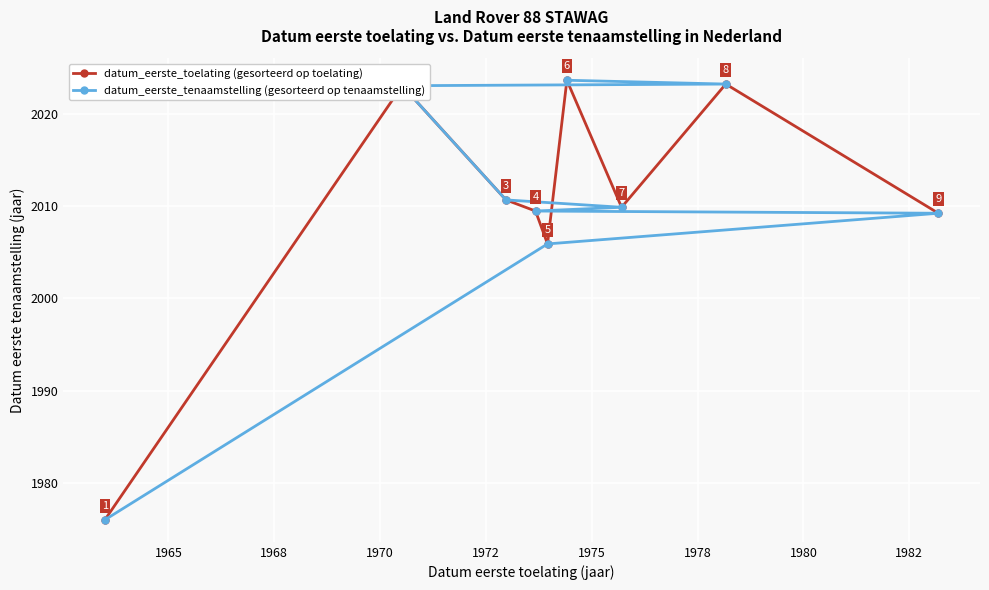

What is the highest value of the datum_eerste_toelating (gesorteerd op toelating) series?

2023.7